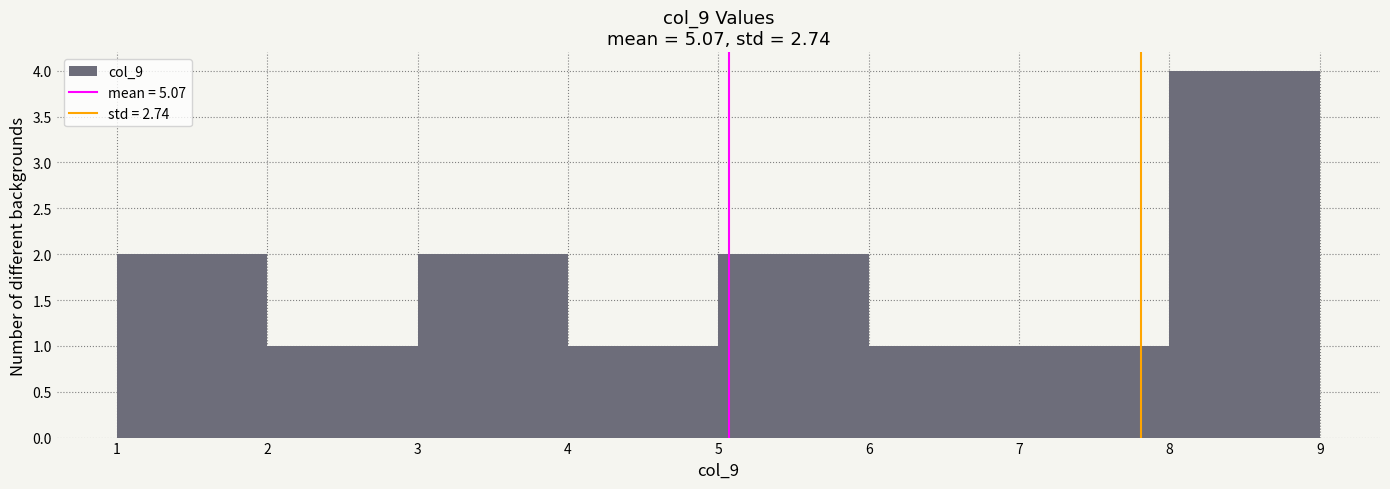

How tall is the bar that spans 6 to 7 on the x-axis? The values are not printed on the chart, so give them approximately, as read against the axis.

1